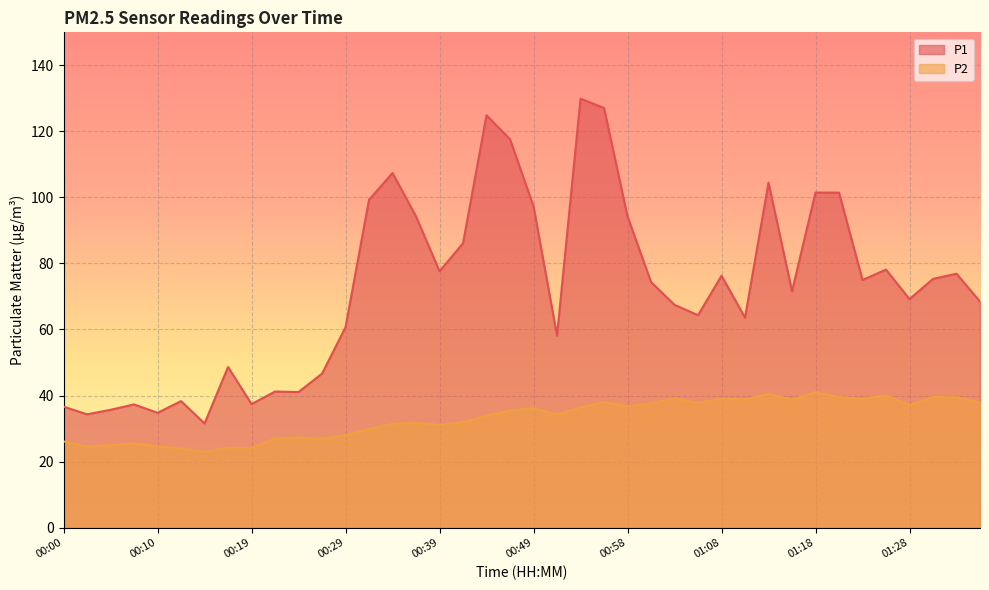

The P2 series shows 5.4 at 00:02. True or false?

False